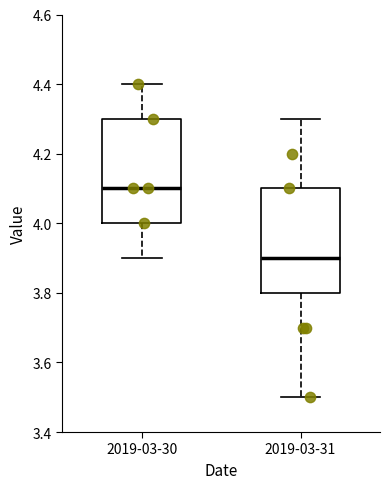

Reading left to right, read every box against the y-axis: the position of its median line, the range the box covers, and the ends of its whiskers. The values are not printed on the chart, so give them approximately, as read against the axis.

2019-03-30: median 4.1, box 4.0 to 4.3, whiskers 3.9 to 4.4
2019-03-31: median 3.9, box 3.8 to 4.1, whiskers 3.5 to 4.3